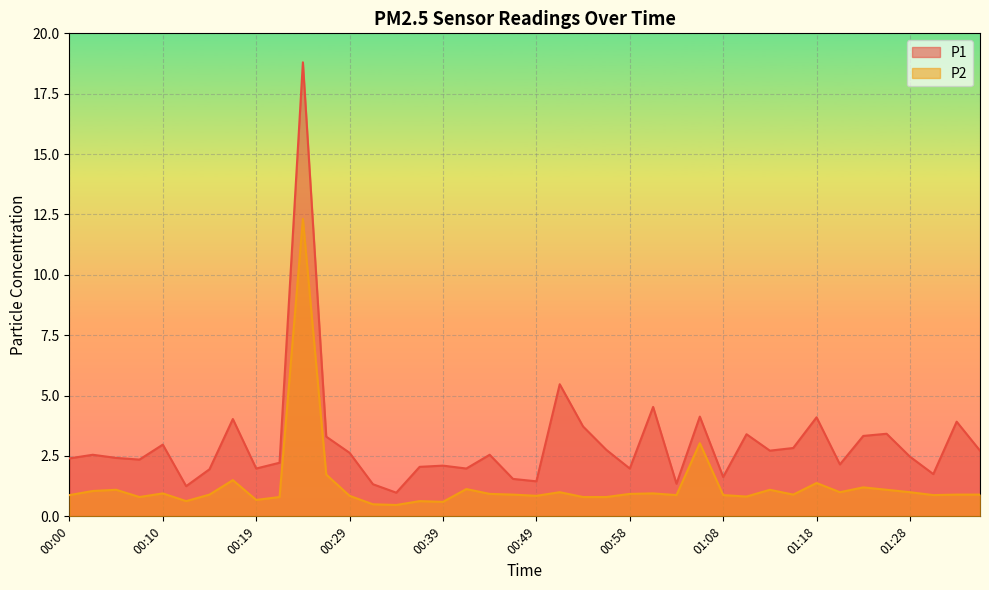

True or false: P1 and P2 cross at least once.

False